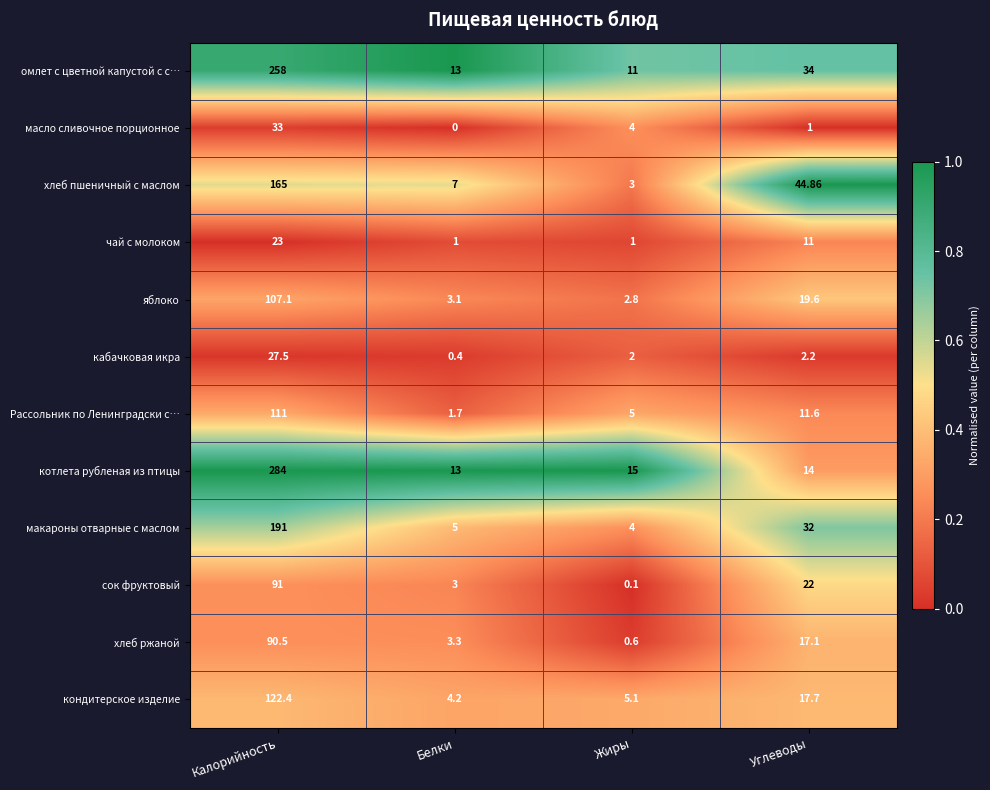

How many distinct data groups are displayed?

12